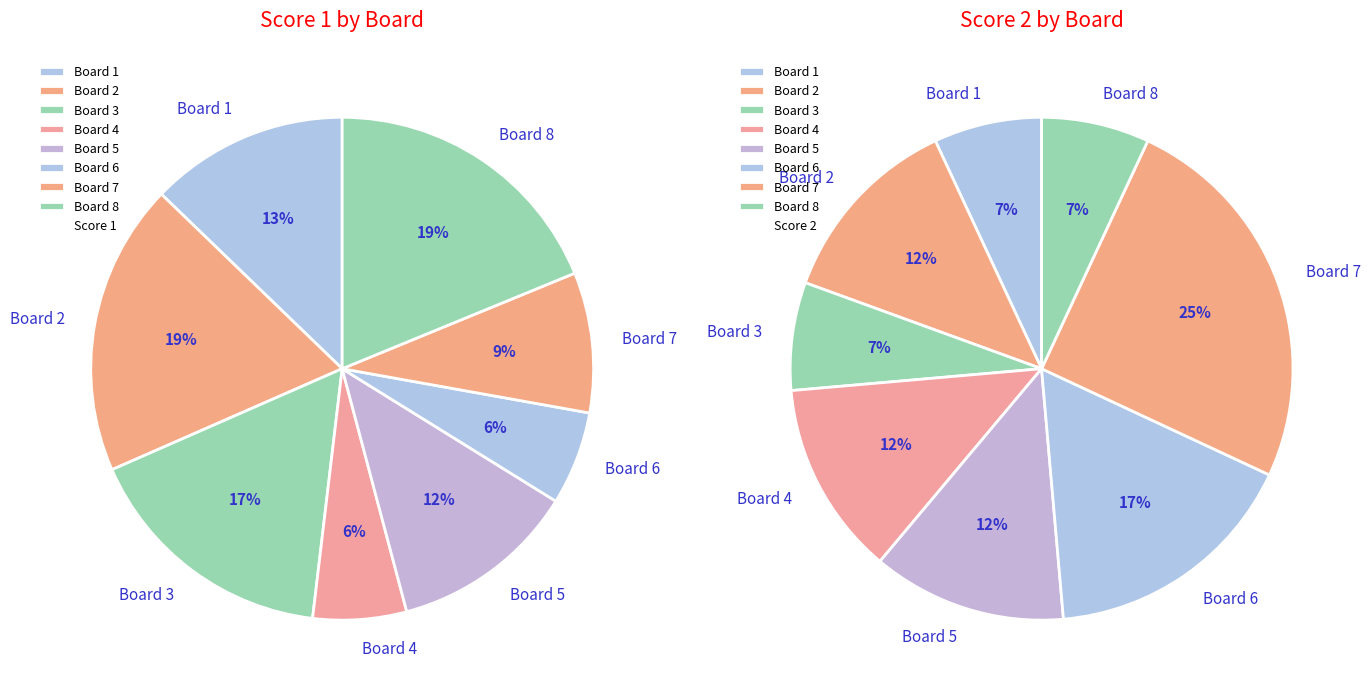

Does any single category account for the majority?

No